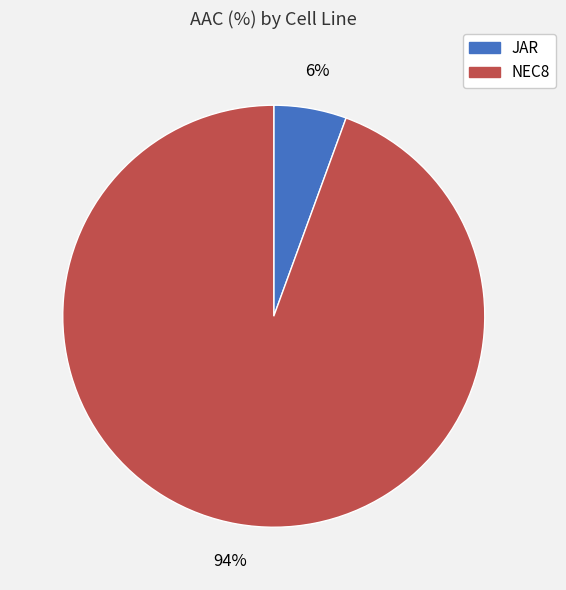

To the nearest percent, what is the combined percentage of NEC8 and JAR?

100%